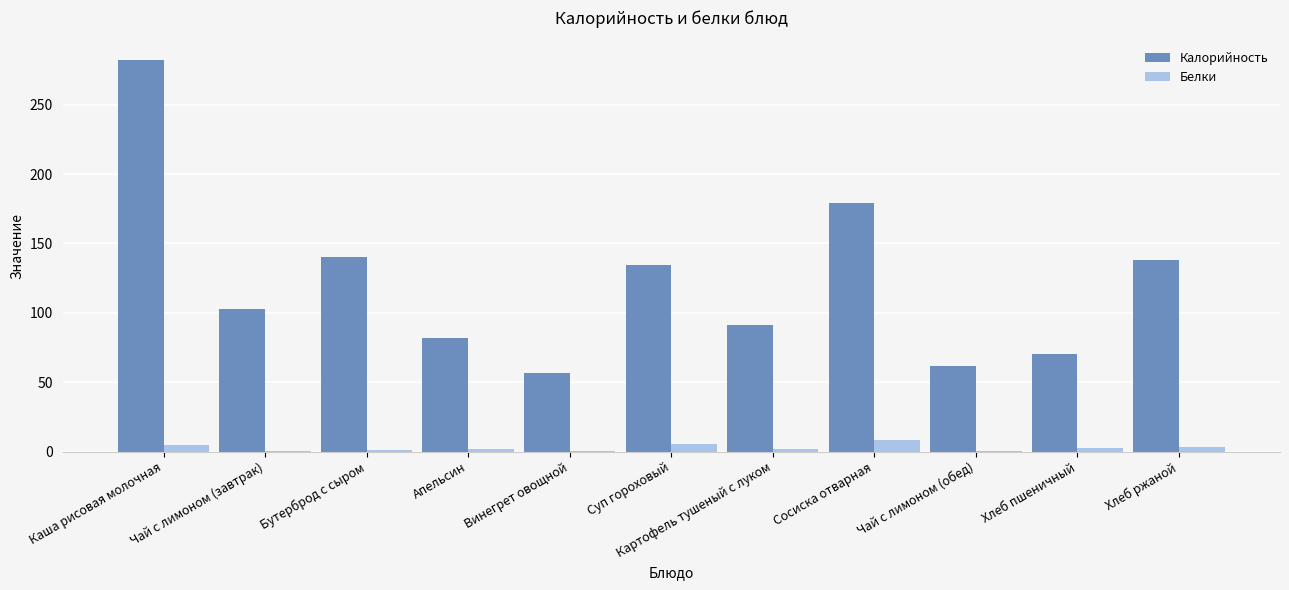

Which series has the largest range (max minus min)?

Калорийность